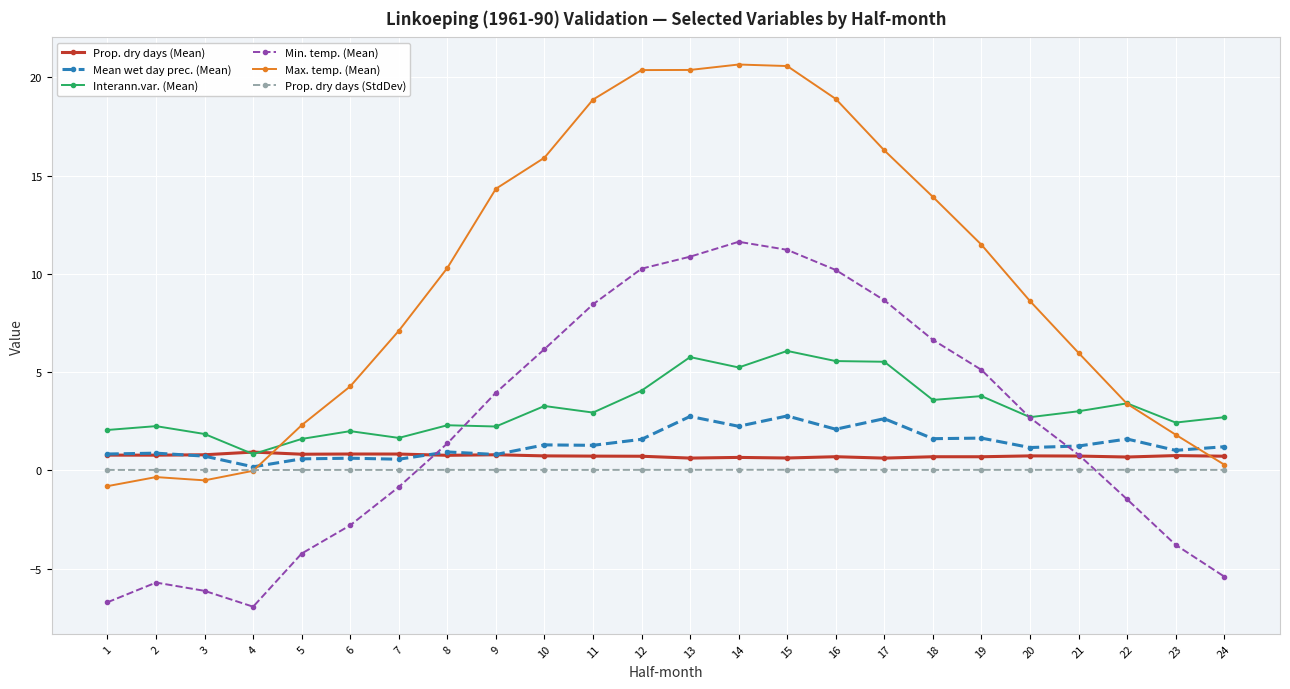

True or false: Max. temp. (Mean) has more than 0 interior local peaks.

True